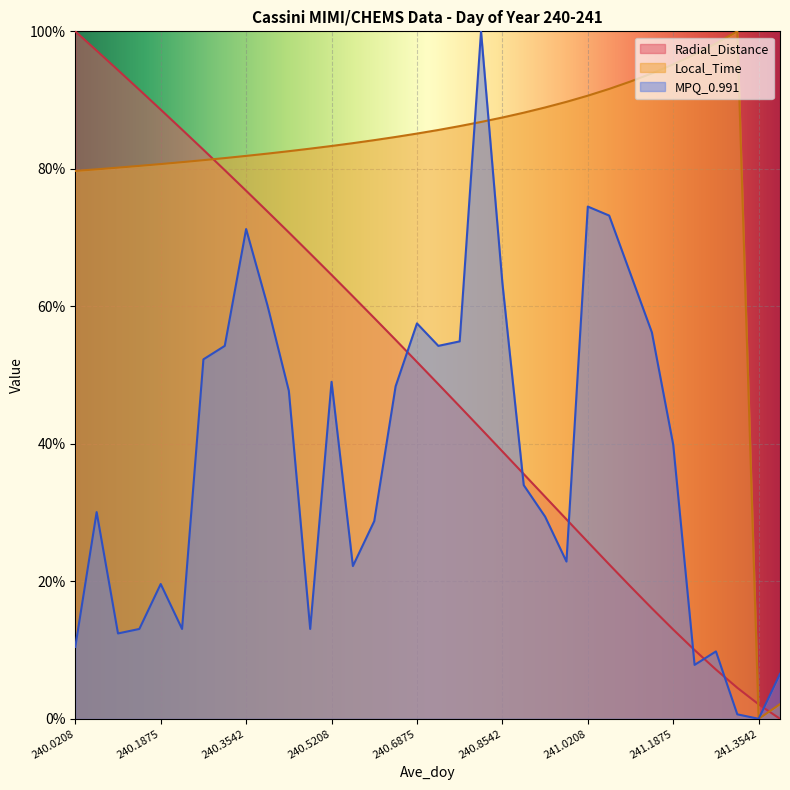

True or false: Radial_Distance and MPQ_0.991 cross at least once.

True